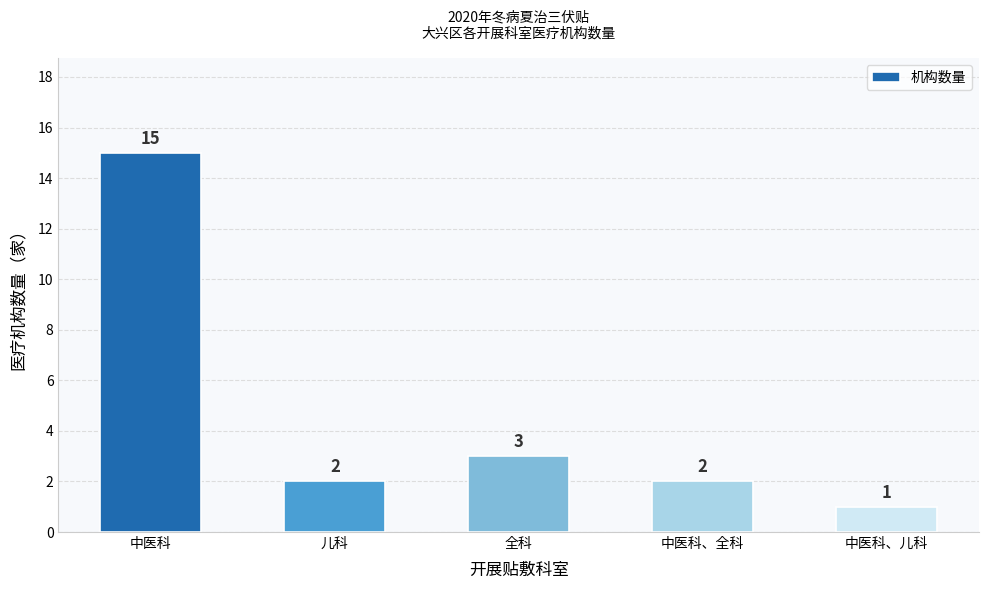

What is the greatest value displayed?

15